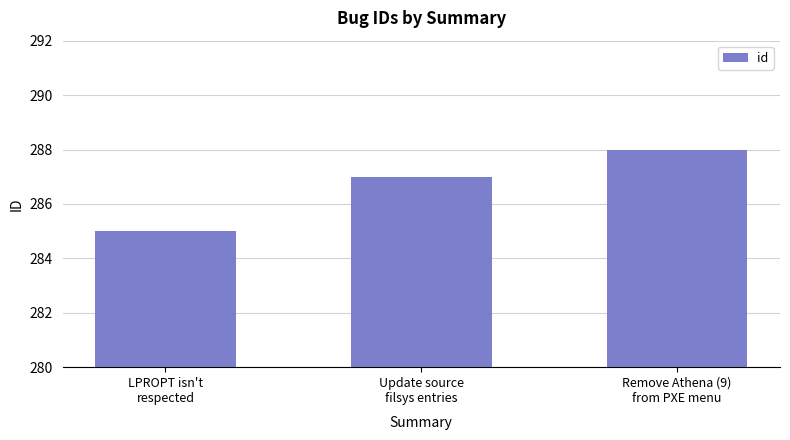

What is the value of the 3rd bar from the left?

288